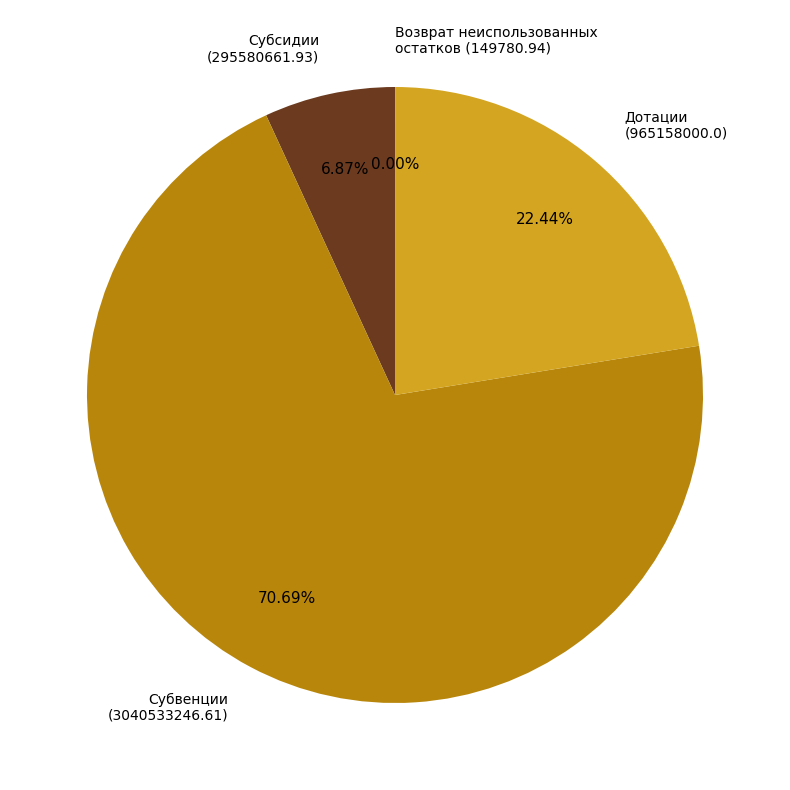

Does any single category account for the majority?

Yes